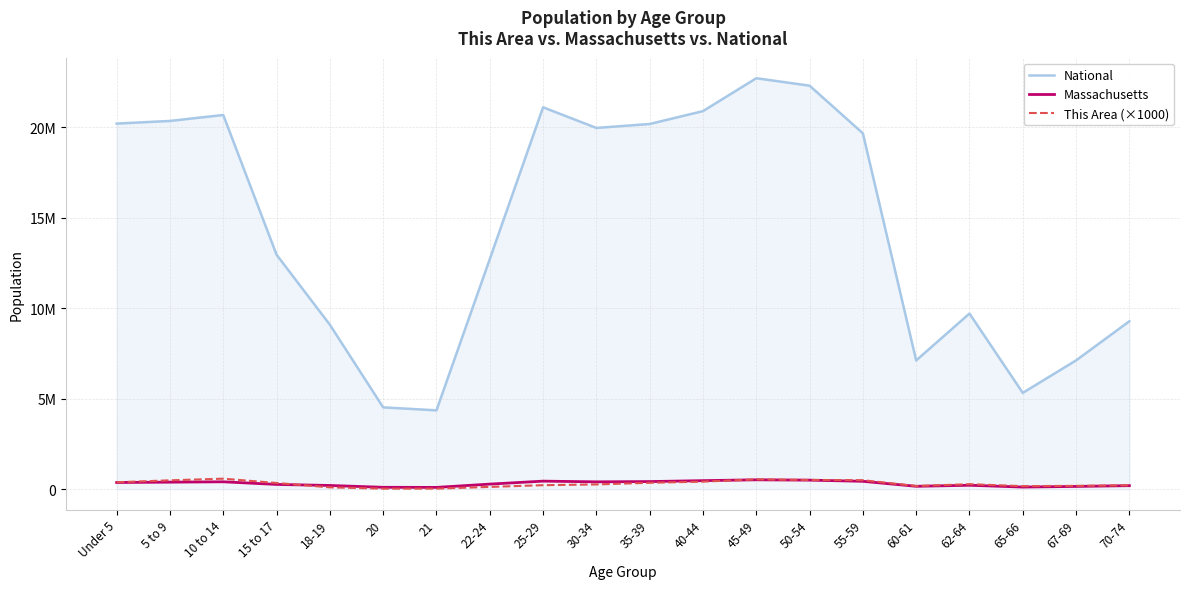

Is the value of This Area (×1000) at 25-29 greater than the value of National at 22-24?

No